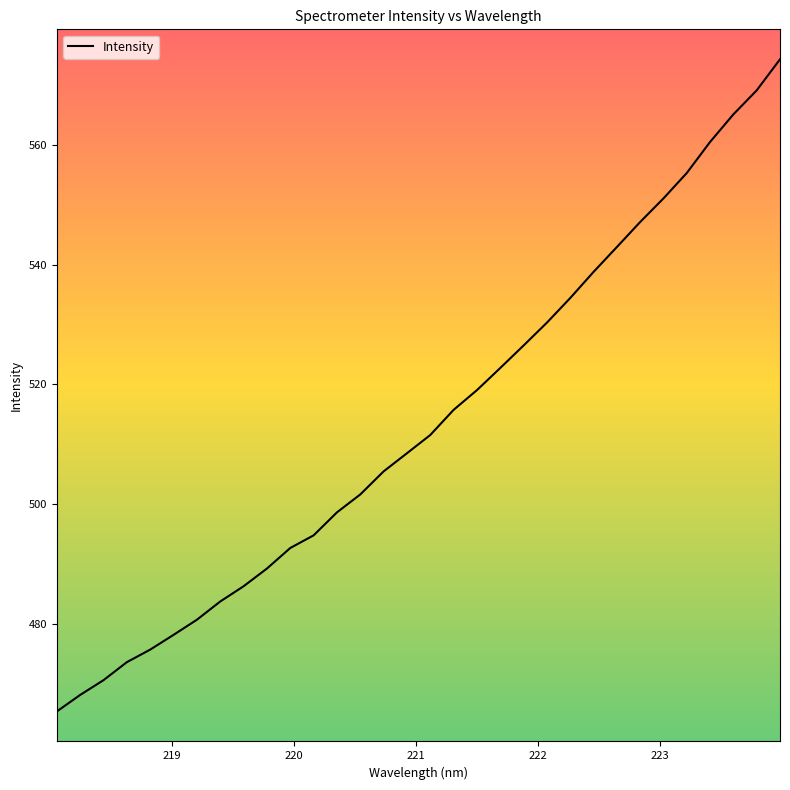

Reading left to right, list all the values displayed in this chart.

465.4	468.1	470.6	473.6	475.7	478.2	480.7	483.7	486.3	489.2	492.7	494.8	498.6	501.6	505.5	508.5	511.5	515.7	519.0	522.7	526.5	530.3	534.4	538.8	542.9	547.1	551.0	555.3	560.5	565.1	569.1	574.3